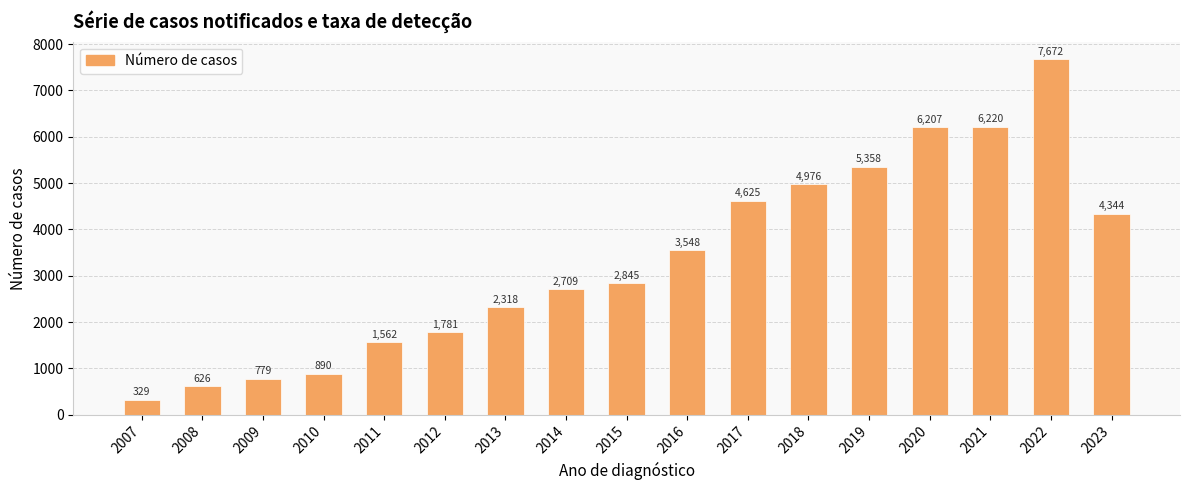

What is the greatest value displayed?

7672